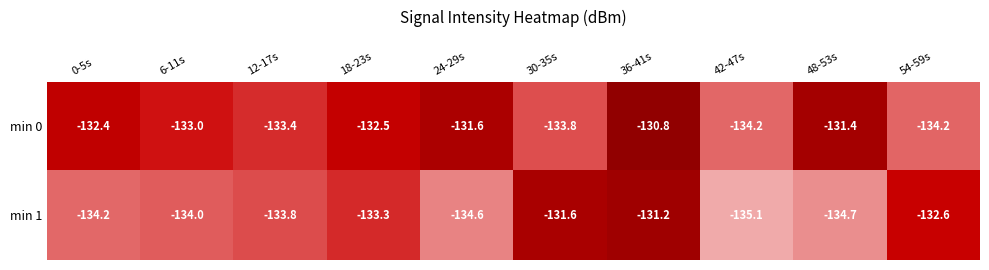

Which category has the lowest value across all series?

42-47s